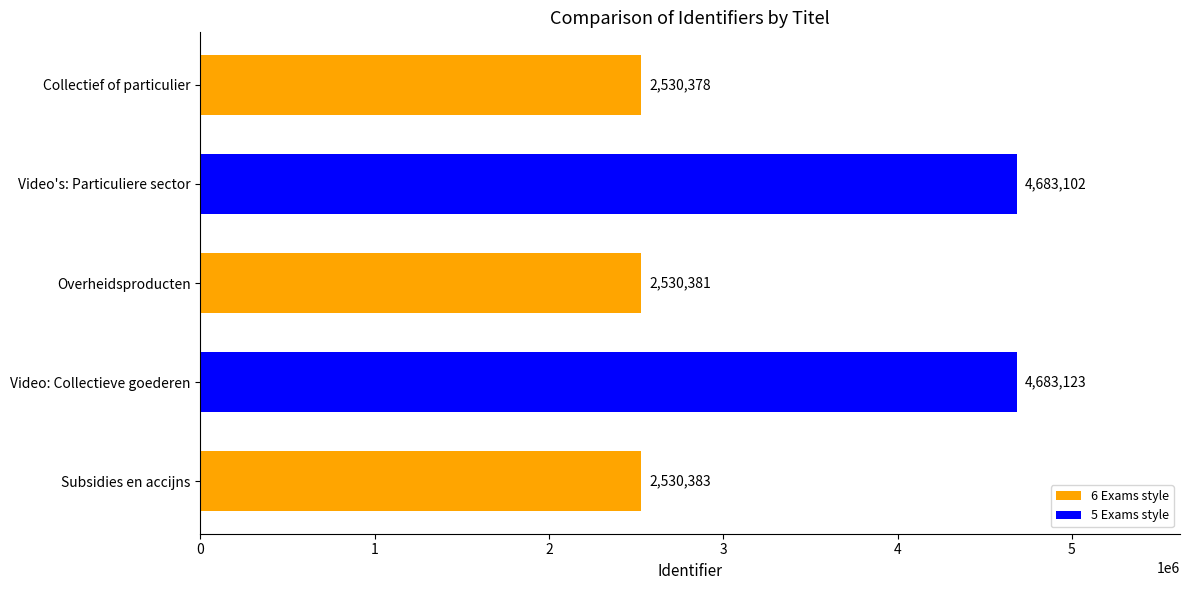

What is the change in value from Collectief of particulier to Overheidsproducten?

+3